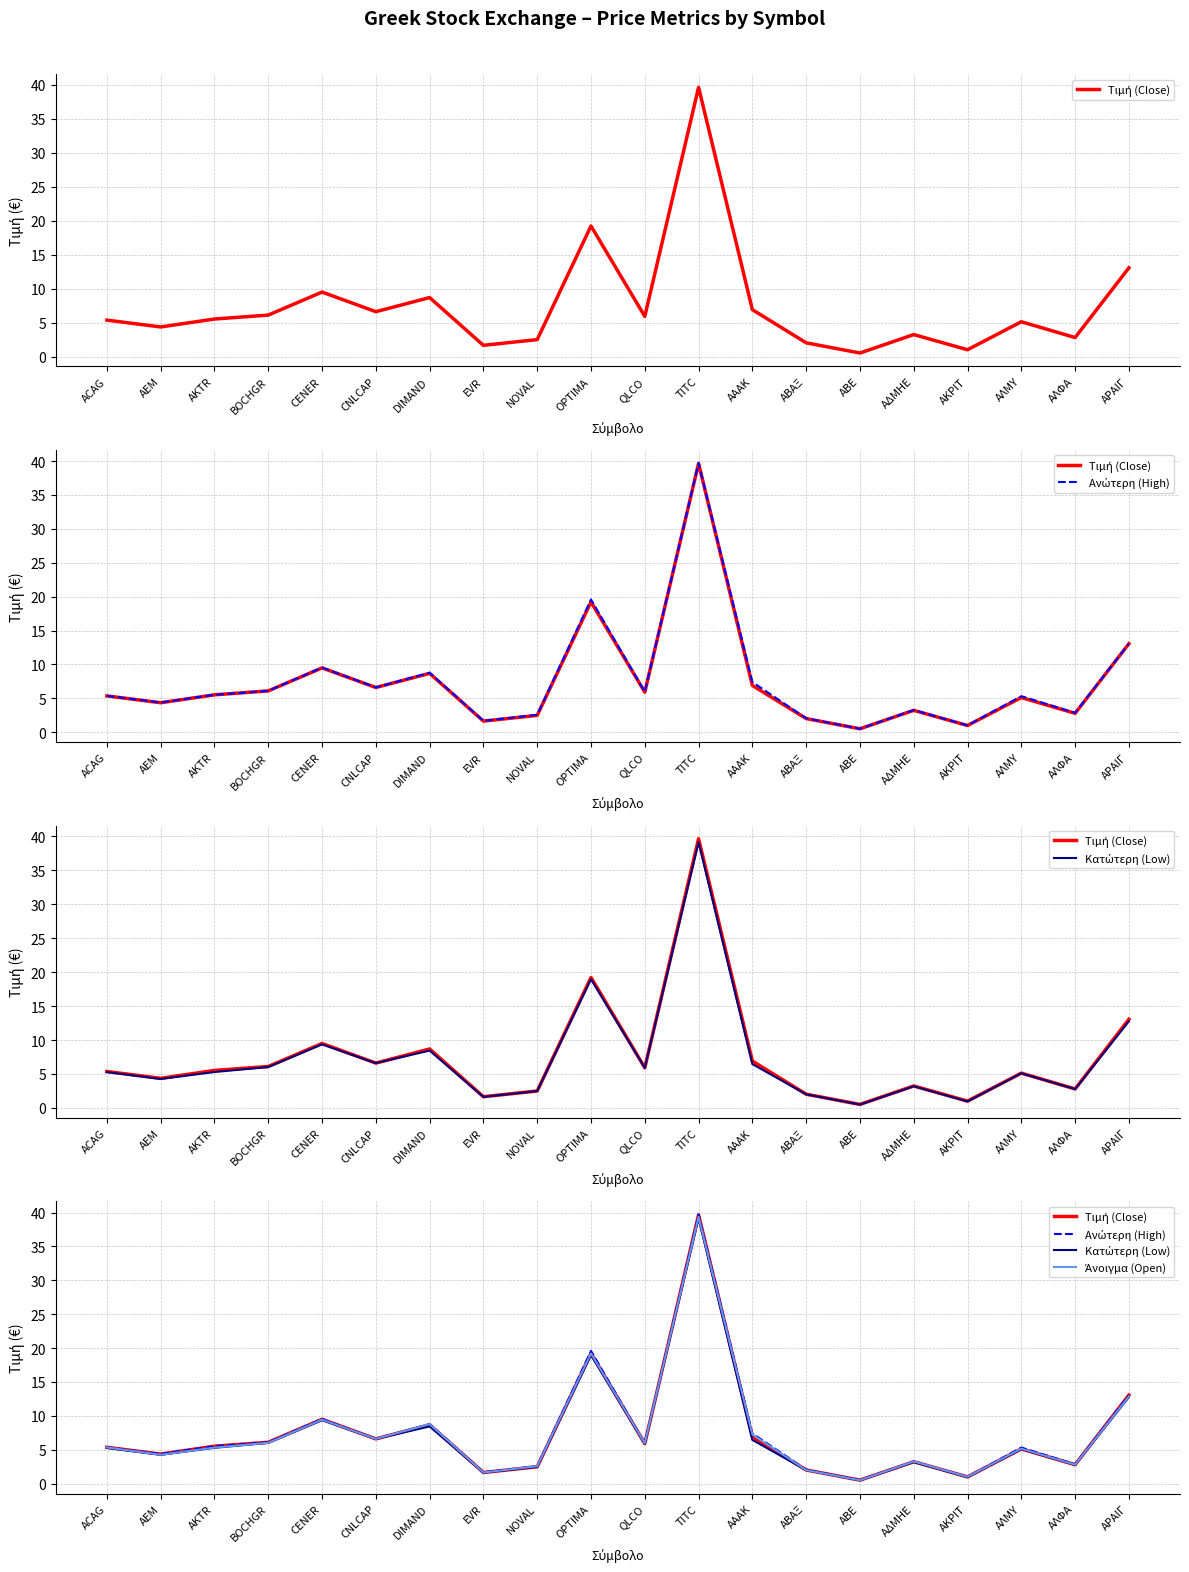

Rank the series by their maximum value, from lowest to highest.

Κατώτερη (Low), Άνοιγμα (Open), Τιμή (Close), Ανώτερη (High)